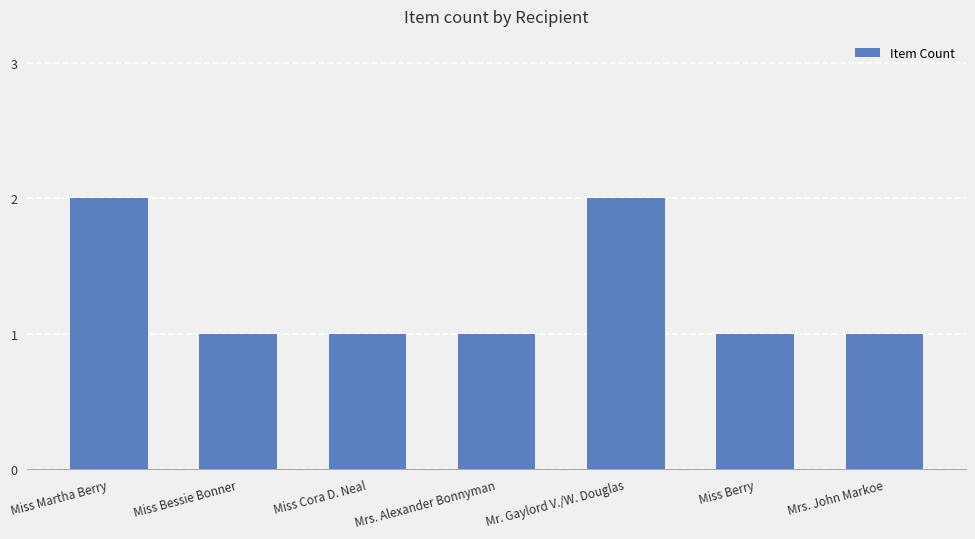

The value at Mr. Gaylord V./W. Douglas is 1. True or false?

False